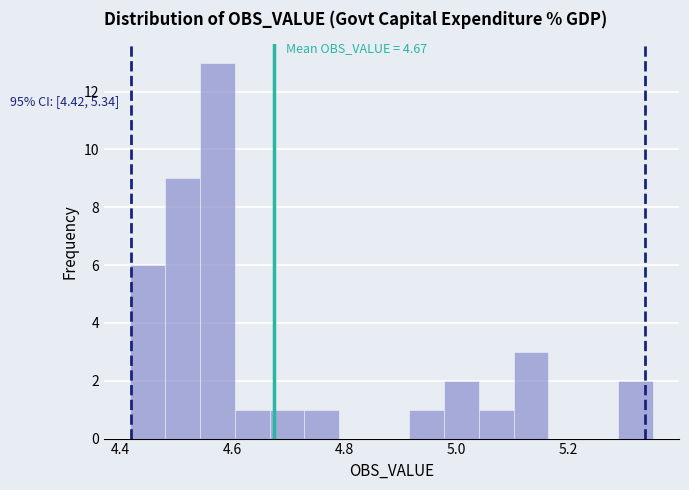

Around what value on the x-axis is the tallest bar? Give the approximate position of its centre, as read against the axis.

4.58